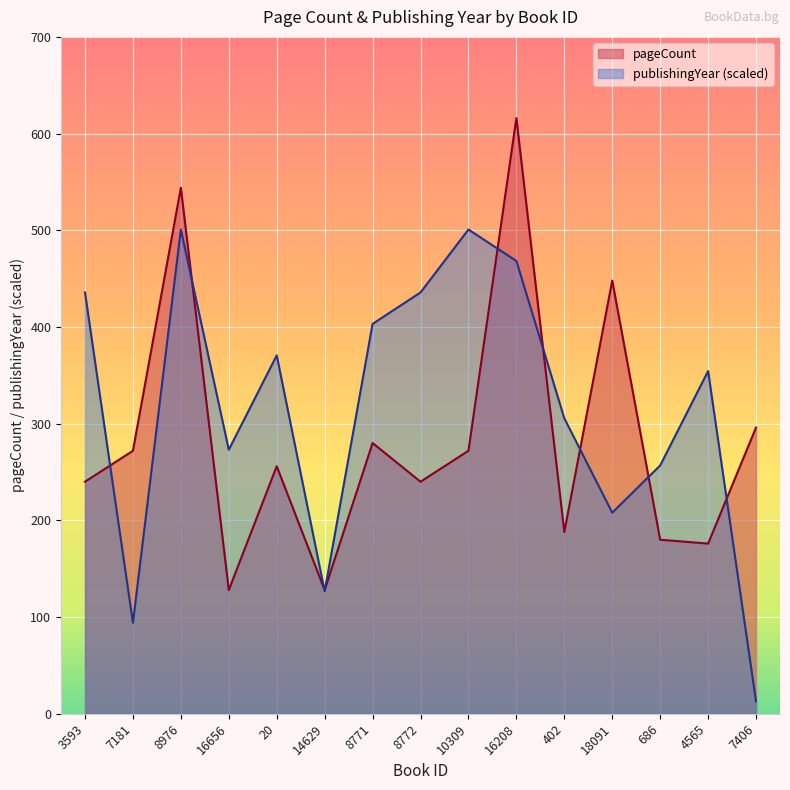

Rank the series at 686 from highest to lowest value.

publishingYear (scaled), pageCount